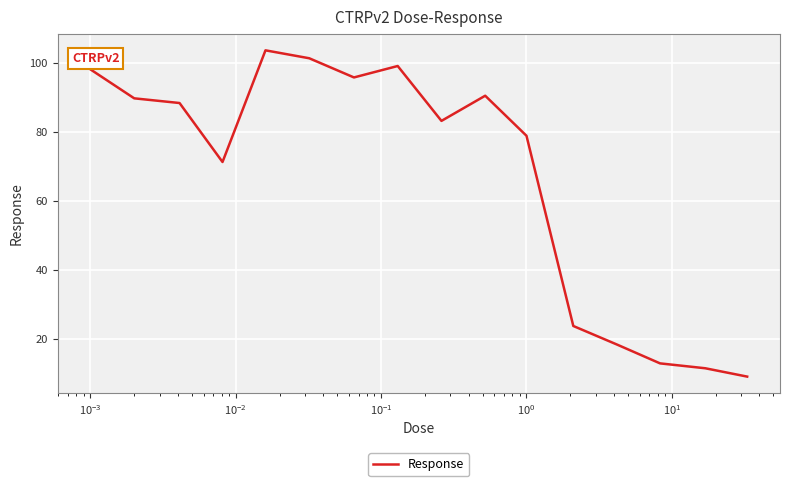

What is the greatest value displayed?

103.7